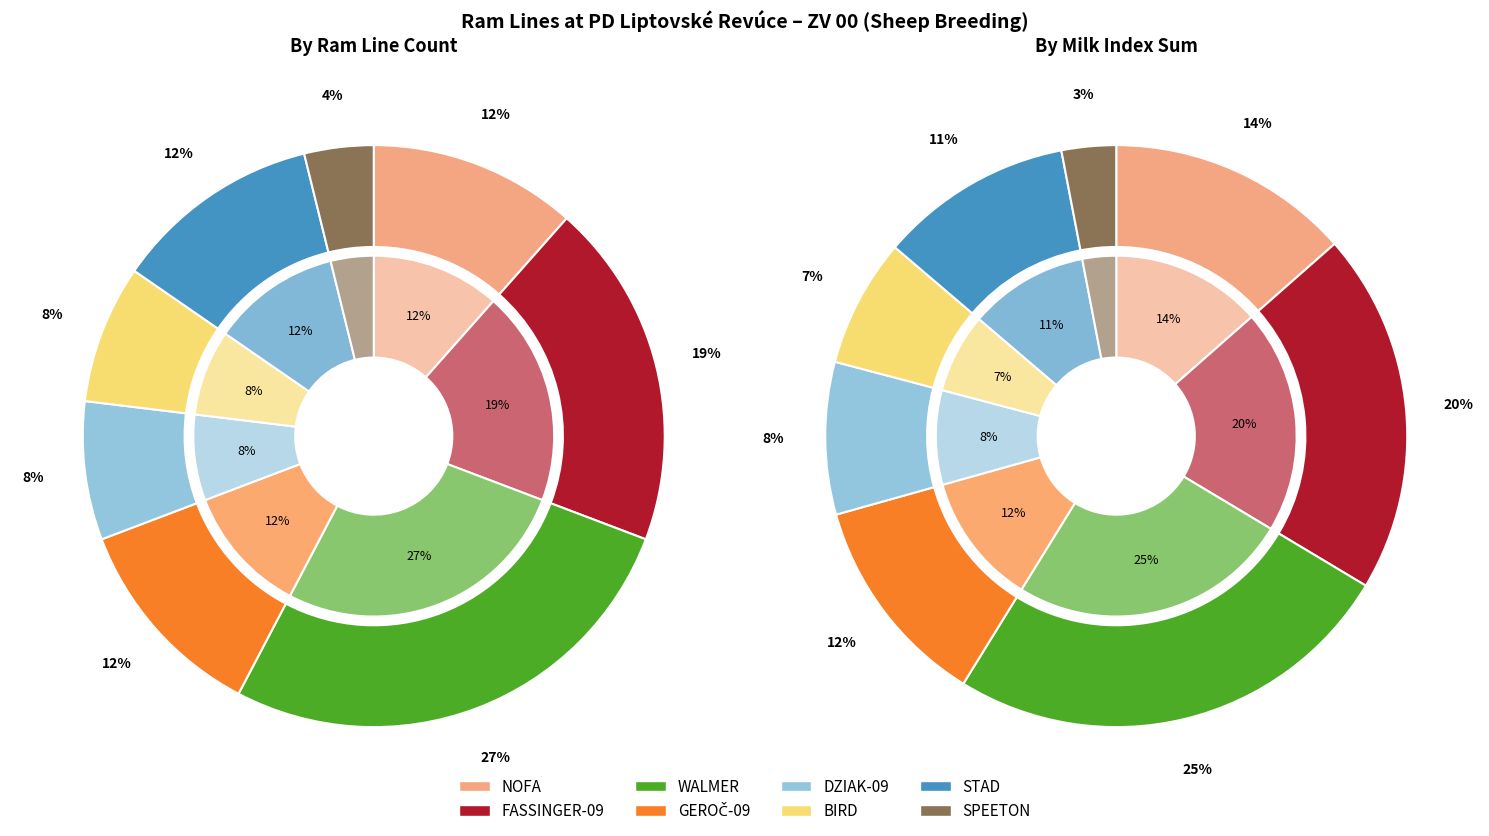

Is the sum of FASSINGER-09 and GEROČ-09 greater than half?

No